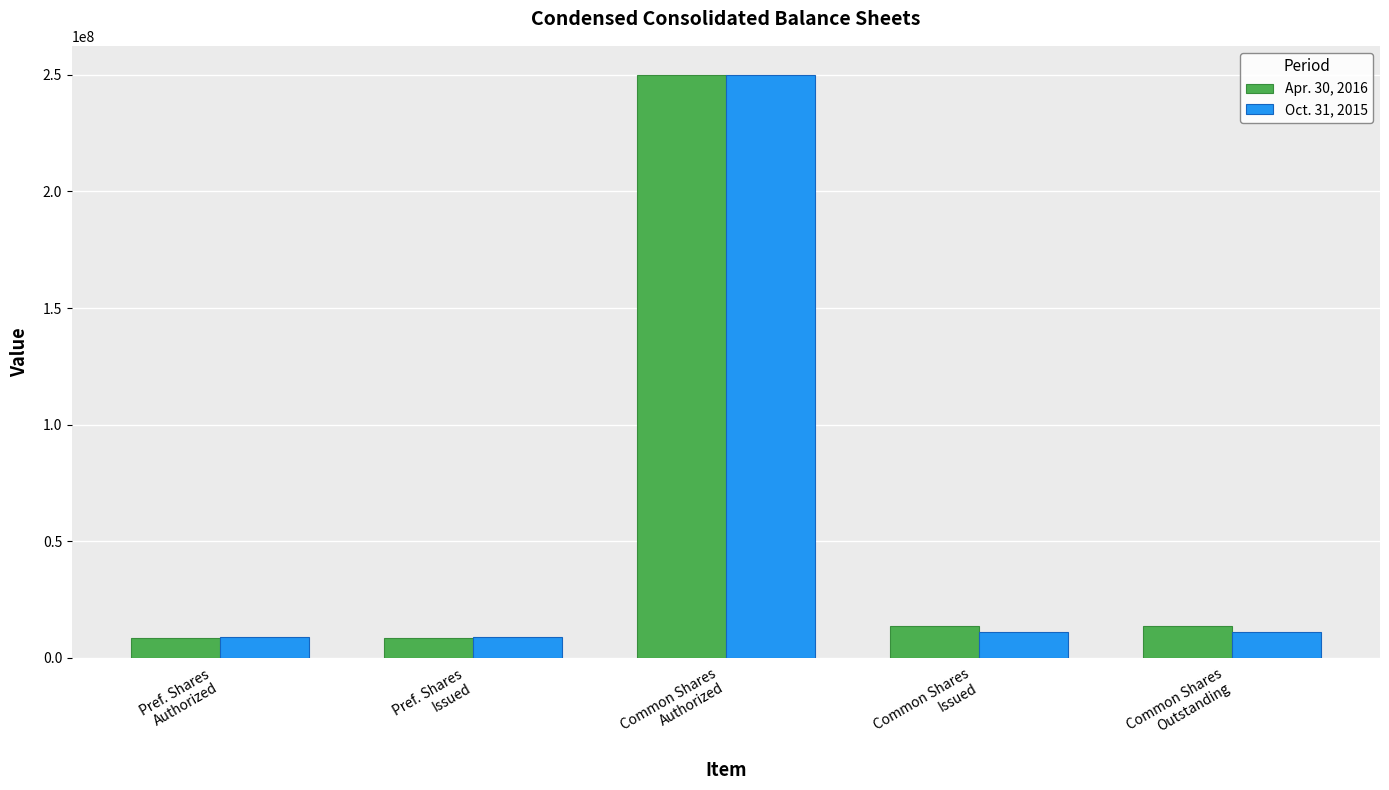

What is the sum of all Oct. 31, 2015 values?

290269116